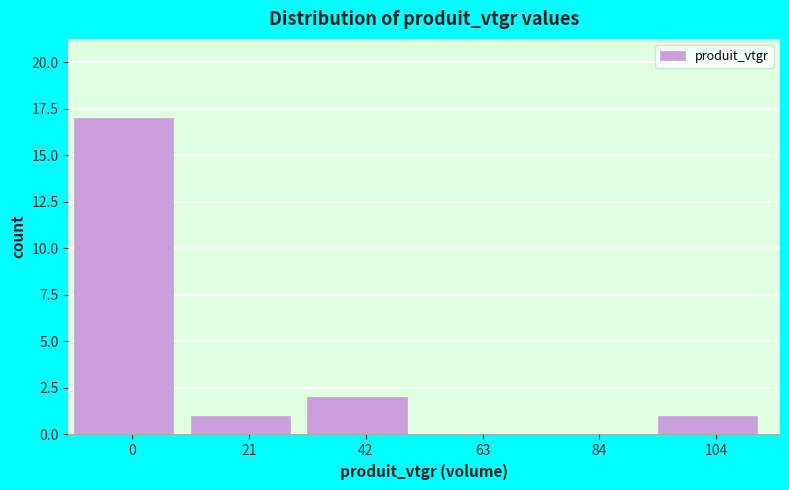

Reading left to right, transcribe all the data shown in this chart.

0=17	21=1	42=2	63=0	84=0	104=1